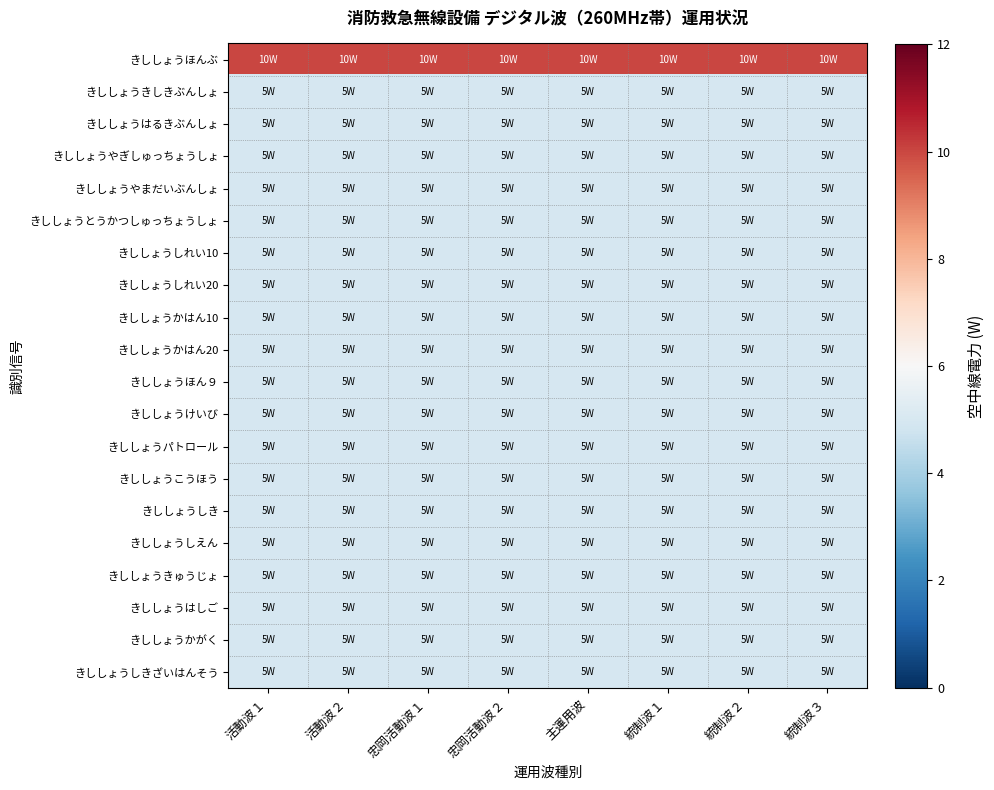

What is the difference between the highest and lowest values at 統制波１?

5